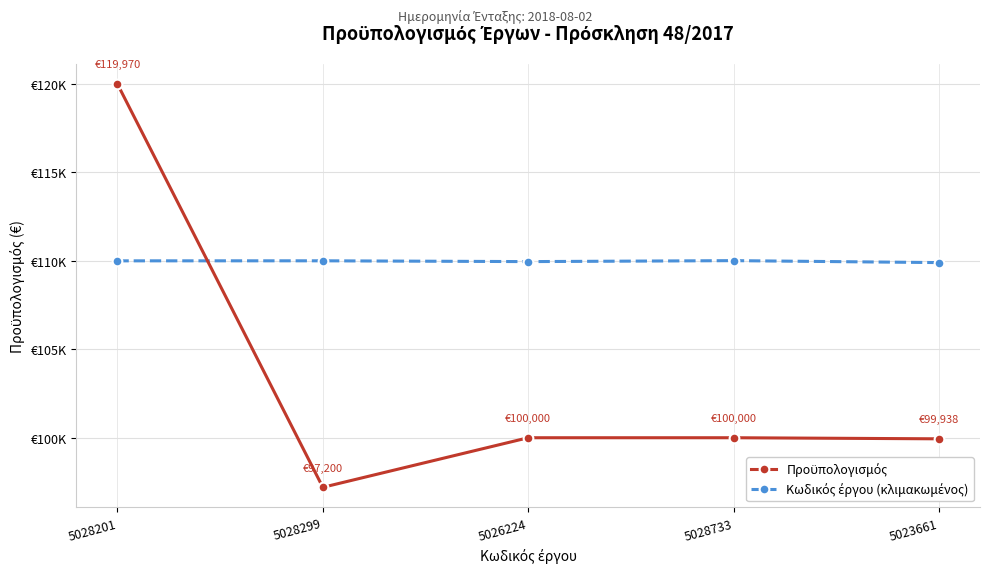

What is the label of the 4th point from the right?

5028299